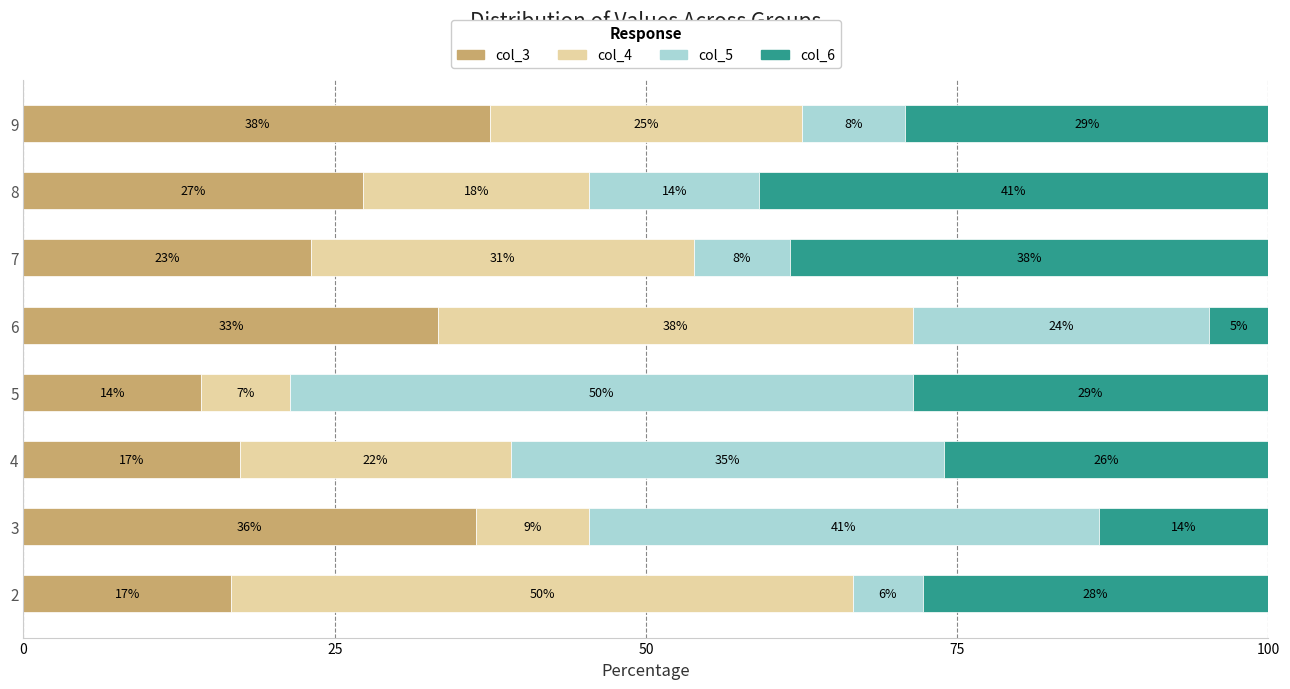

What is the average value of the col_6 series?

26.2